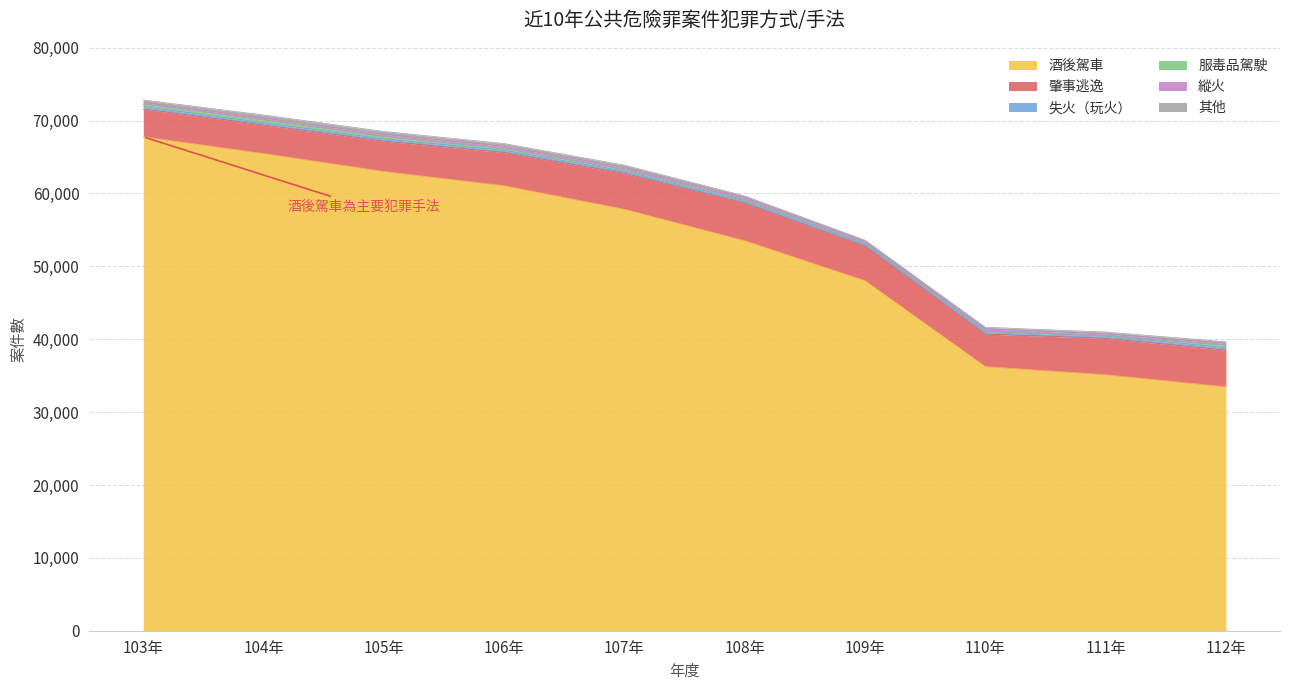

True or false: 其他 has a value of 590 at 103年.

False